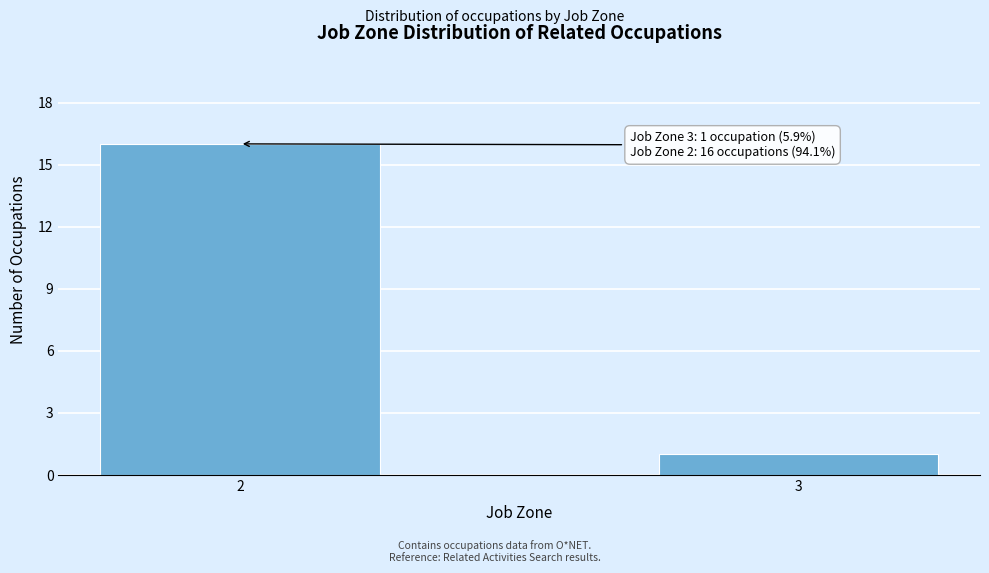

Reading right to left, what are all the values shown in this chart?

3=1	2=16